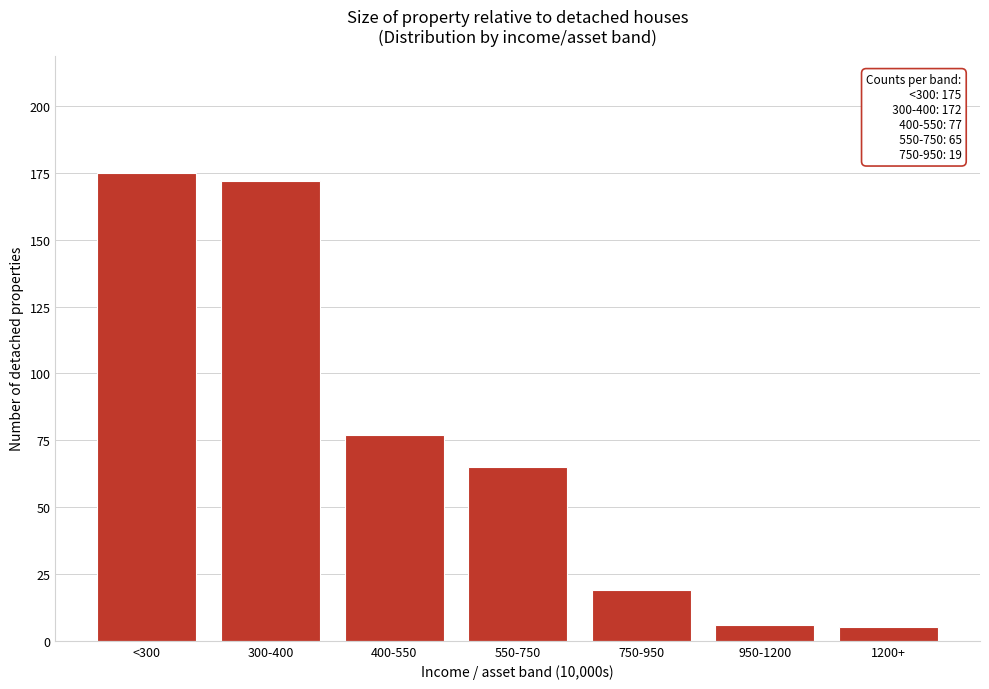

Reading left to right, what are all the values shown in this chart?

<300=175	300-400=172	400-550=77	550-750=65	750-950=19	950-1200=6	1200+=5